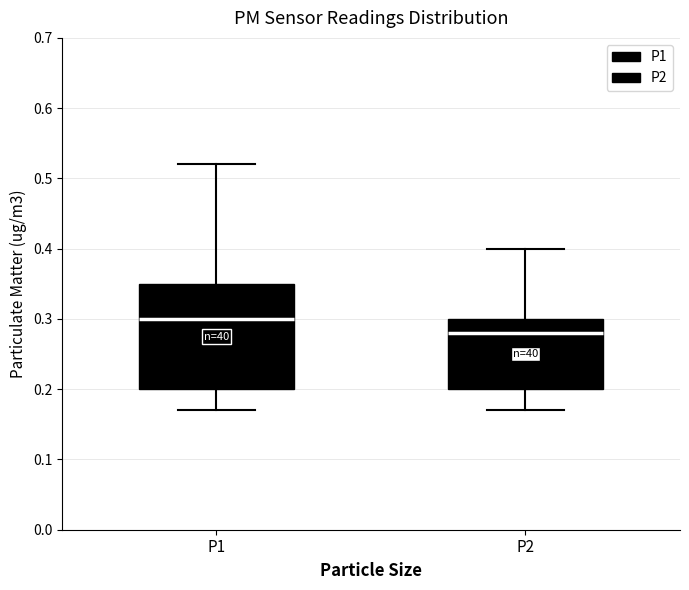

Reading left to right, transcribe this box plot: for each box, give where its median line is, the range the box spans, and where its two whiskers end, as read against the y-axis. The values are not printed on the chart, so give them approximately, as read against the axis.

P1: median 0.30, box 0.20 to 0.35, whiskers 0.17 to 0.52
P2: median 0.28, box 0.20 to 0.30, whiskers 0.17 to 0.40